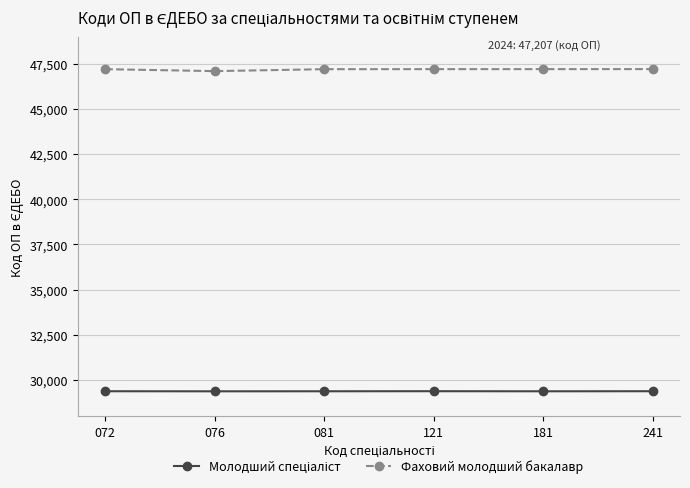

At how many categories does at least one series exceed 43547?

6